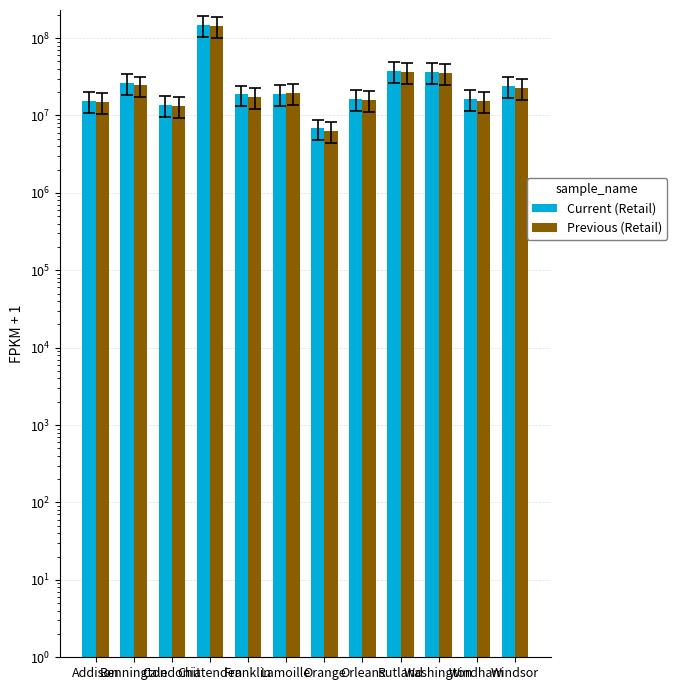

Rank the series at Washington from highest to lowest value.

Current (Retail), Previous (Retail)